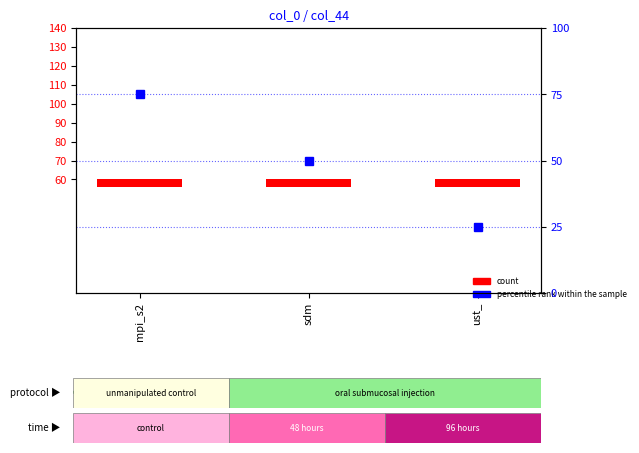

At how many categories does at least one series exceed 1?

3